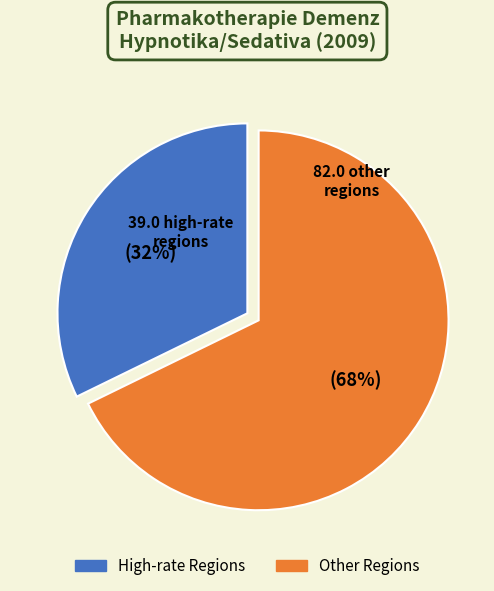

To the nearest percent, what is the average slice percentage?

50%